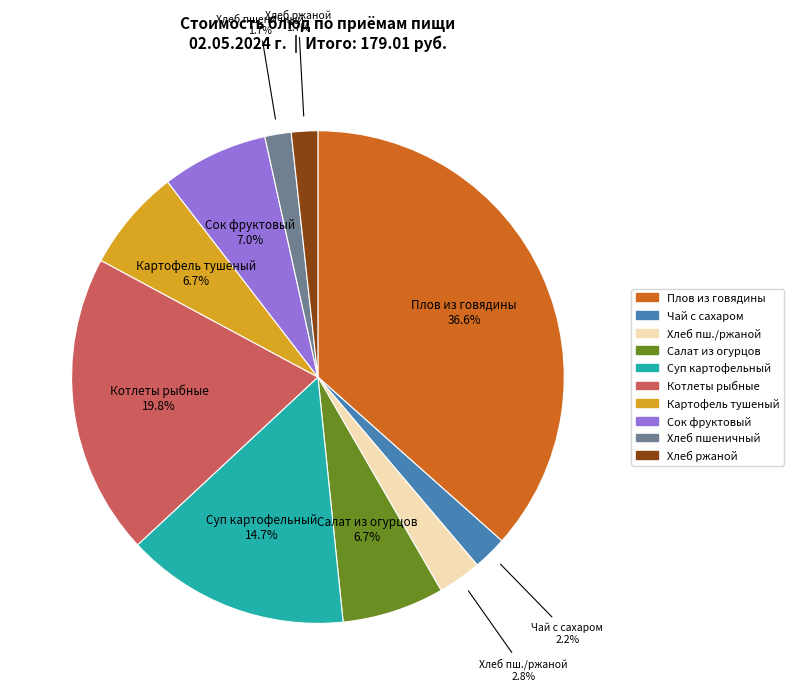

What is the largest slice in the pie chart?

Плов из говядины